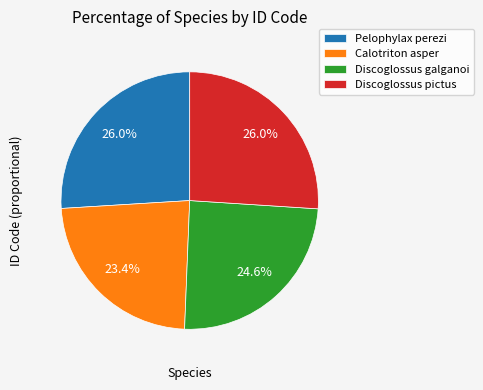

Which slice is the smallest?

Calotriton asper